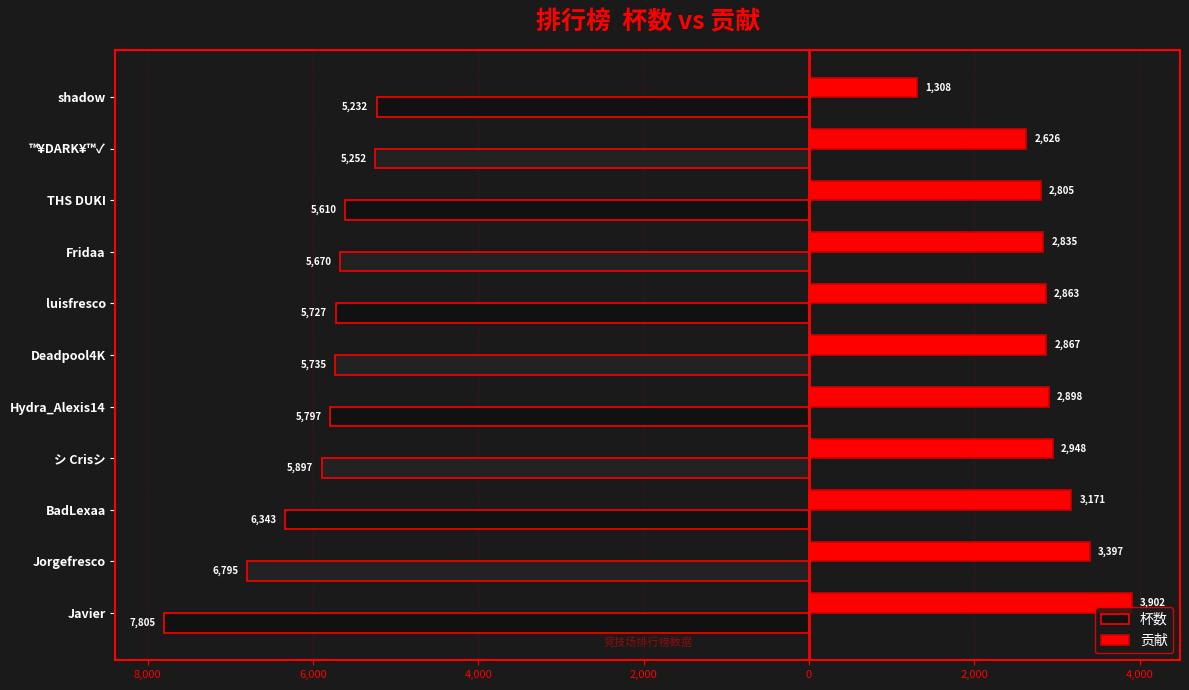

What are all the series names shown in the legend?

杯数, 贡献